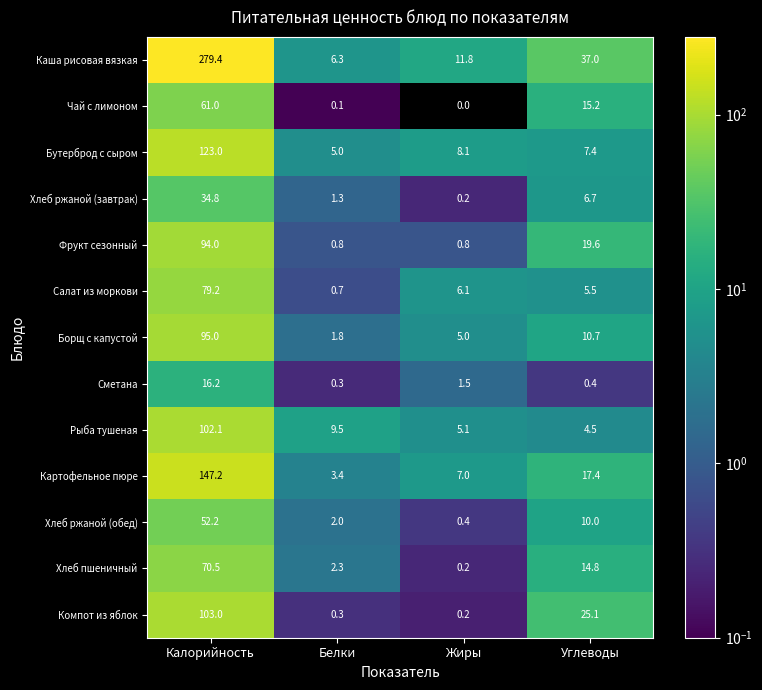

What is the total value across all series at Углеводы?

174.3